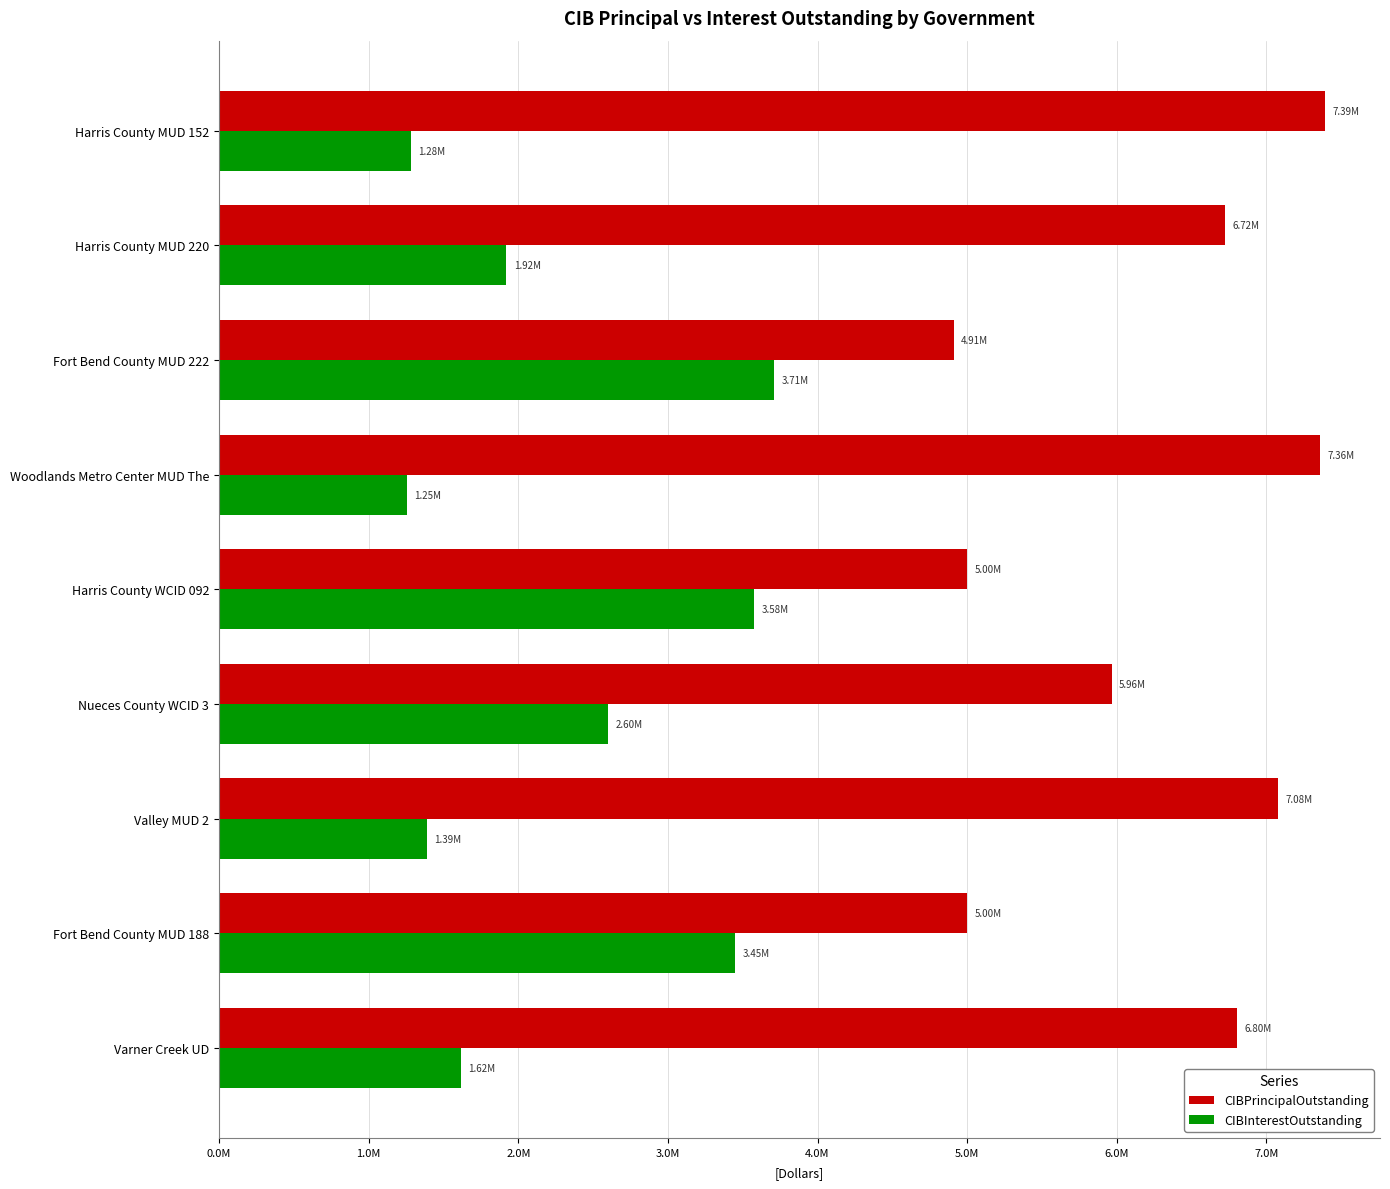

What are all the series names shown in the legend?

CIBPrincipalOutstanding, CIBInterestOutstanding